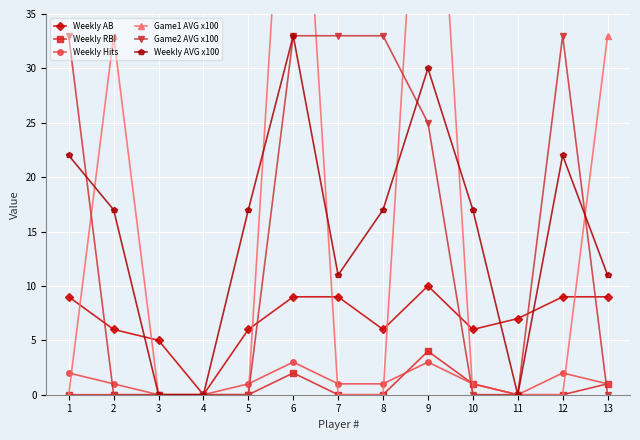

Reading left to right, extract all data points from this chart.

Weekly AB: 1=9	2=6	3=5	4=0	5=6	6=9	7=9	8=6	9=10	10=6	11=7	12=9	13=9
Weekly RBI: 1=0	2=0	3=0	4=0	5=0	6=2	7=0	8=0	9=4	10=1	11=0	12=0	13=1
Weekly Hits: 1=2	2=1	3=0	4=0	5=1	6=3	7=1	8=1	9=3	10=1	11=0	12=2	13=1
Game1 AVG x100: 1=0	2=33	3=0	4=0	5=0	6=67	7=0	8=0	9=67	10=0	11=0	12=0	13=33
Game2 AVG x100: 1=33	2=0	3=0	4=0	5=0	6=33	7=33	8=33	9=25	10=0	11=0	12=33	13=0
Weekly AVG x100: 1=22	2=17	3=0	4=0	5=17	6=33	7=11	8=17	9=30	10=17	11=0	12=22	13=11